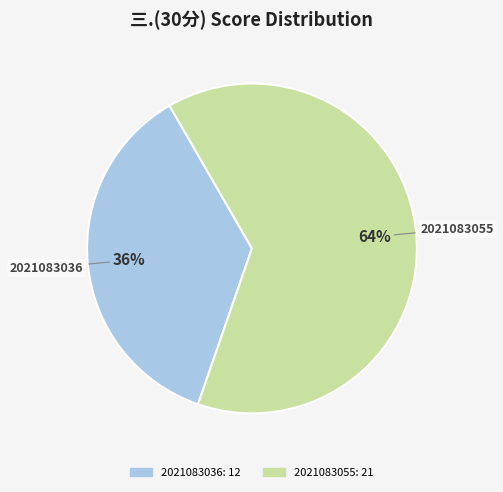

To the nearest percent, what is the average slice percentage?

50%